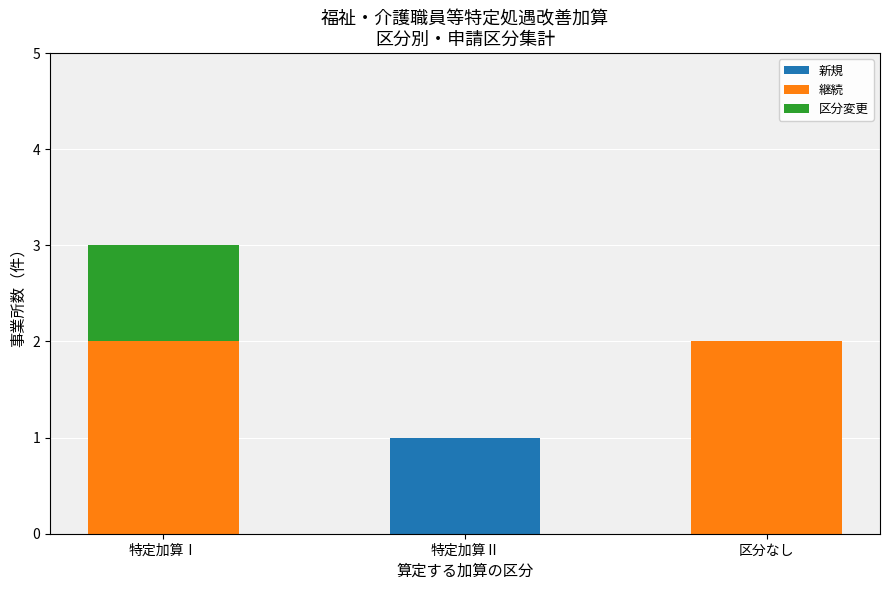

Reading right to left, transcribe the values for 新規.

区分なし=0	特定加算Ⅱ=1	特定加算Ⅰ=0